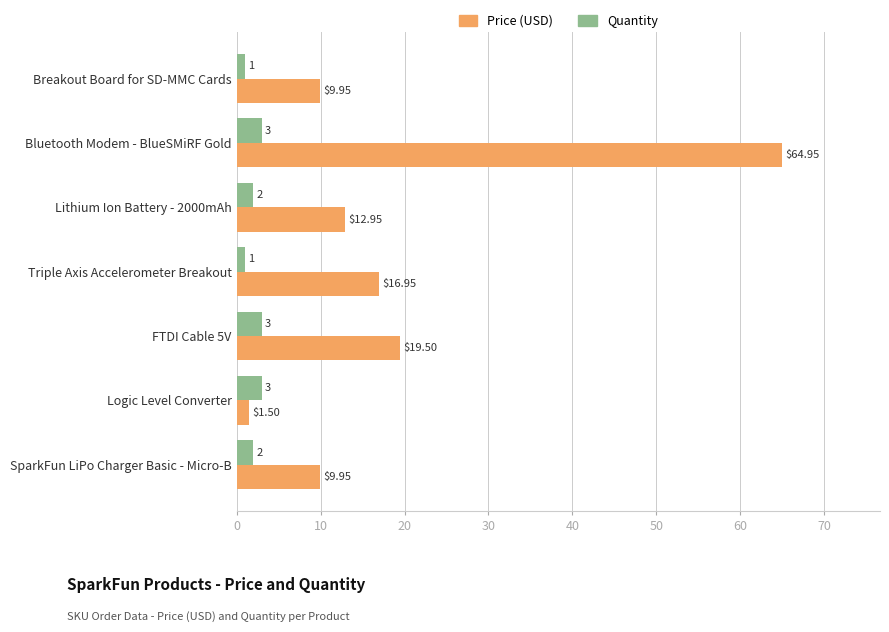

Which series changed the most between FTDI Cable 5V and Logic Level Converter?

Price (USD)